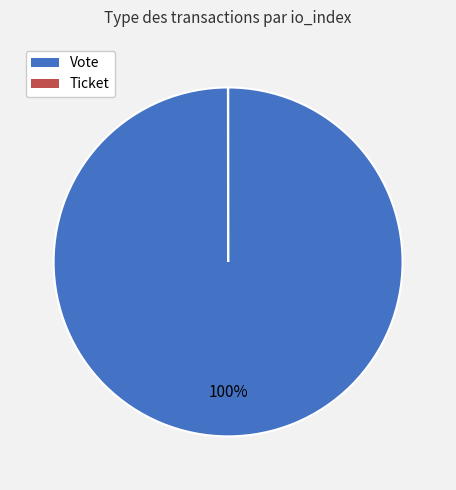

What percentage is the Vote slice, to the nearest percent?

100%